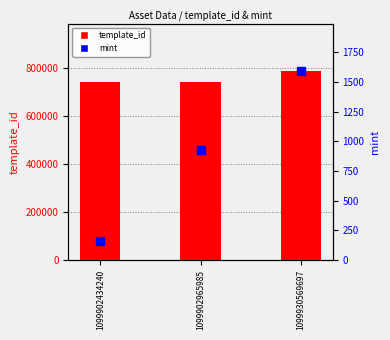

At which category is the sum across all series the highest?

1099930569697